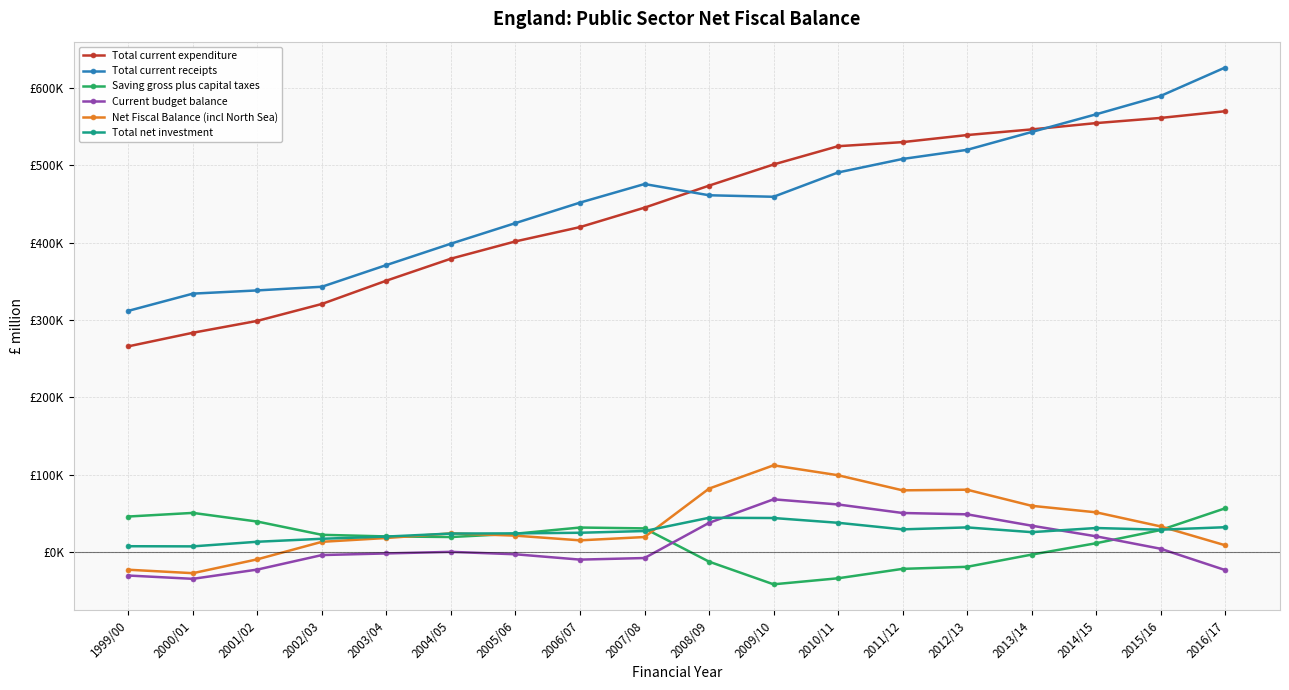

What is the difference between the highest and lowest values at 2013/14?

549615